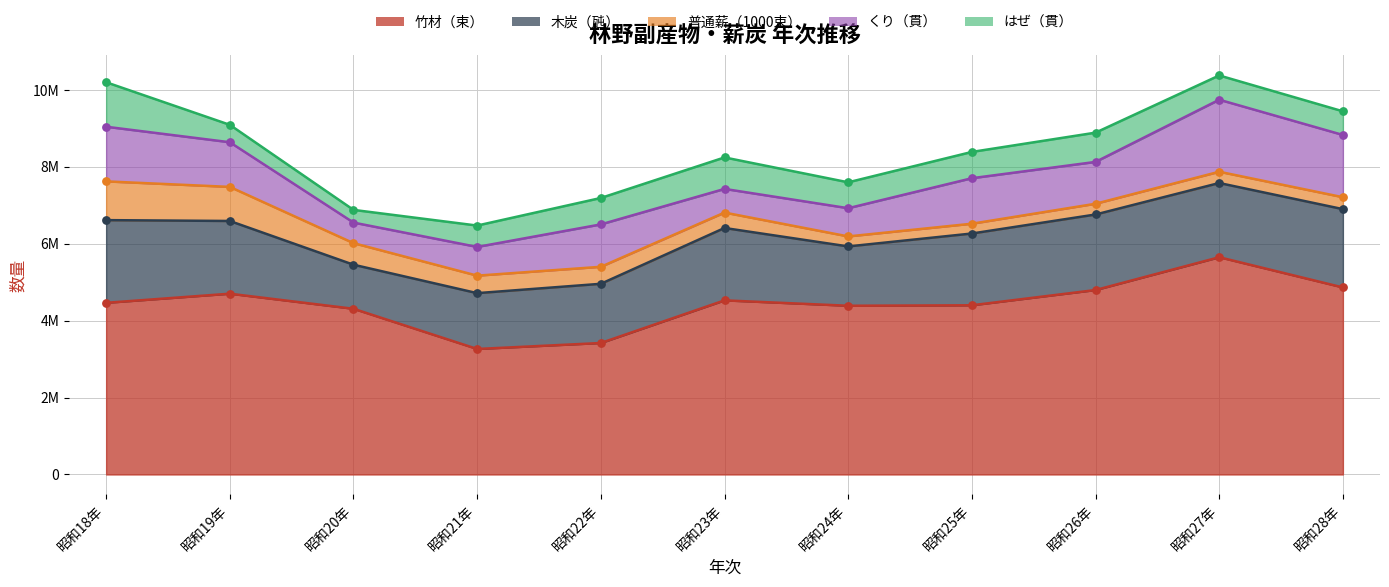

Which series has the widest spread of Y values?

竹材（束）